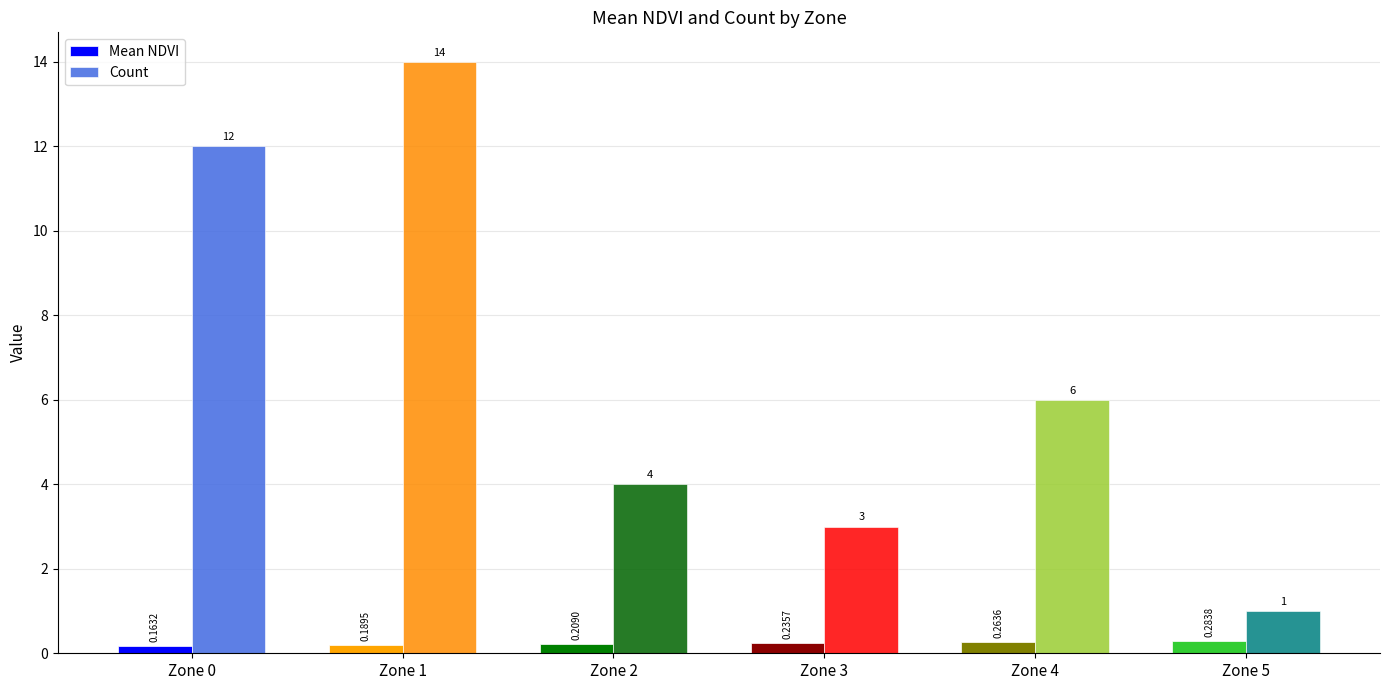

What is the maximum value shown in the chart?

14.0